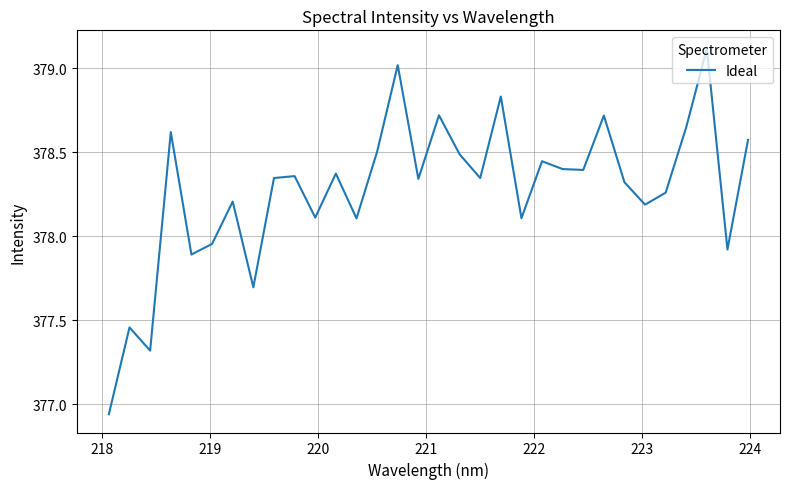

Does the chart display data point markers on the line(s)?

No